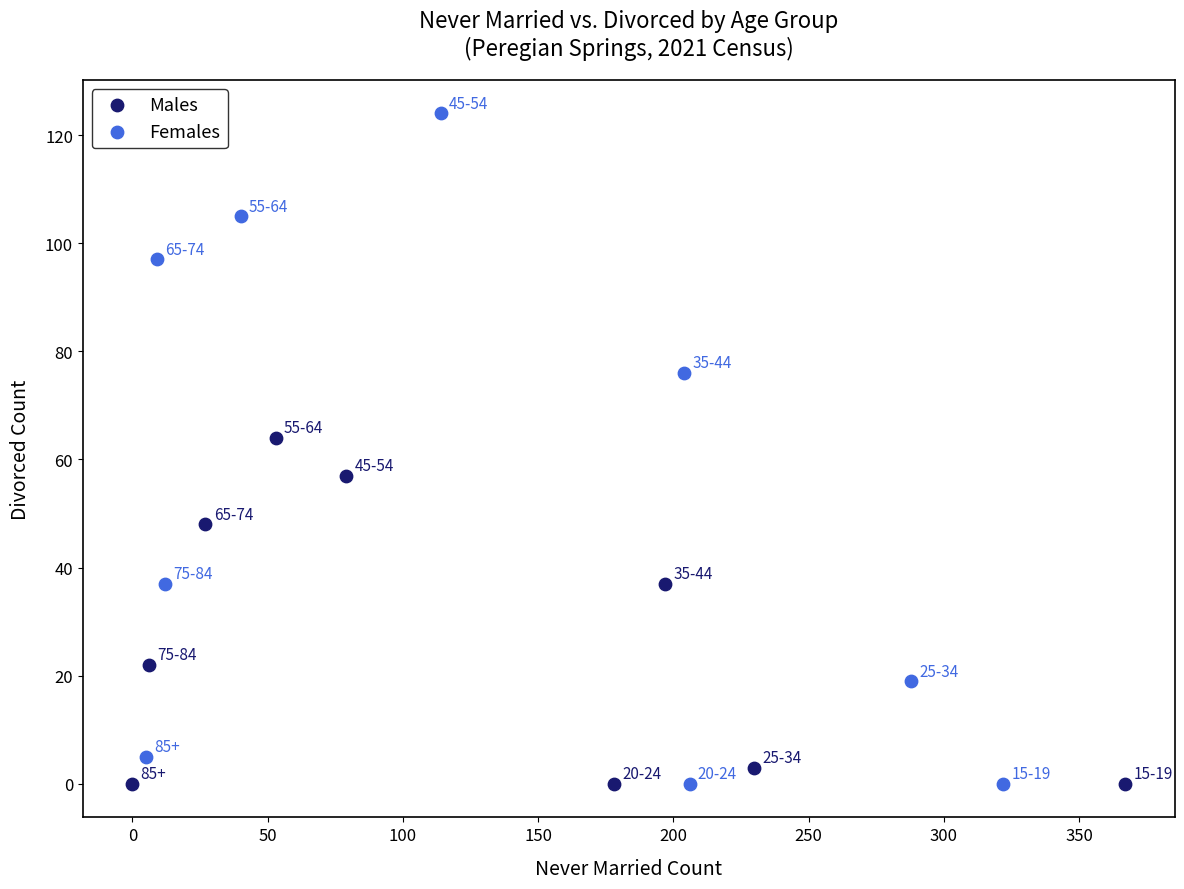

Which series has the largest Y range (max minus min)?

Females